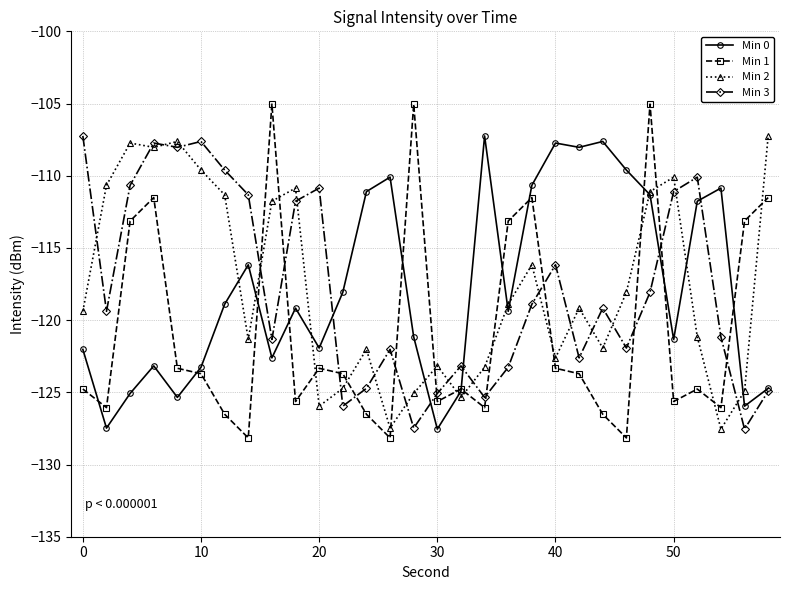

What is the sum of all Min 3 values?

-3534.3